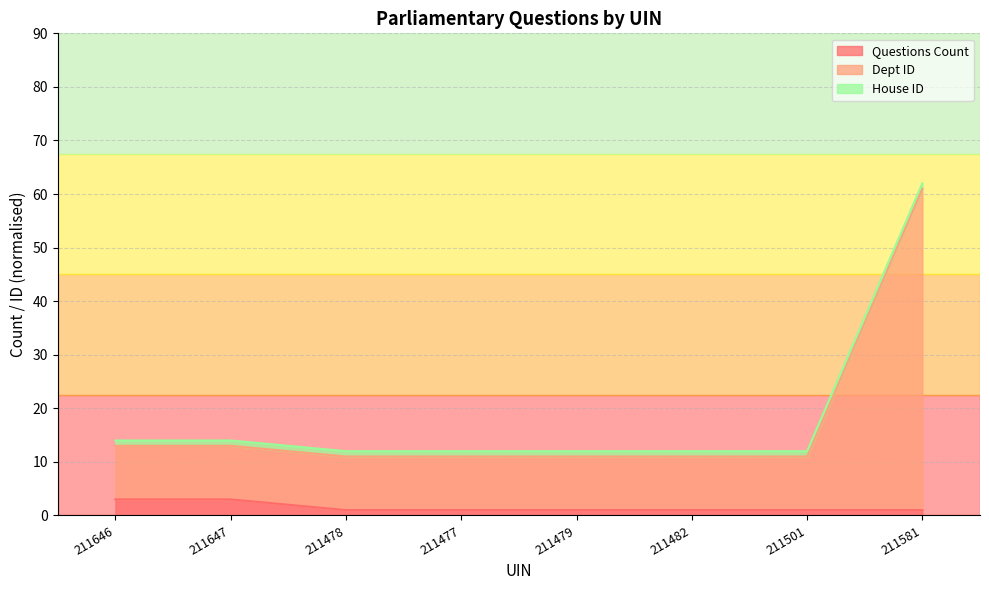

What is the minimum value shown in the chart?

1